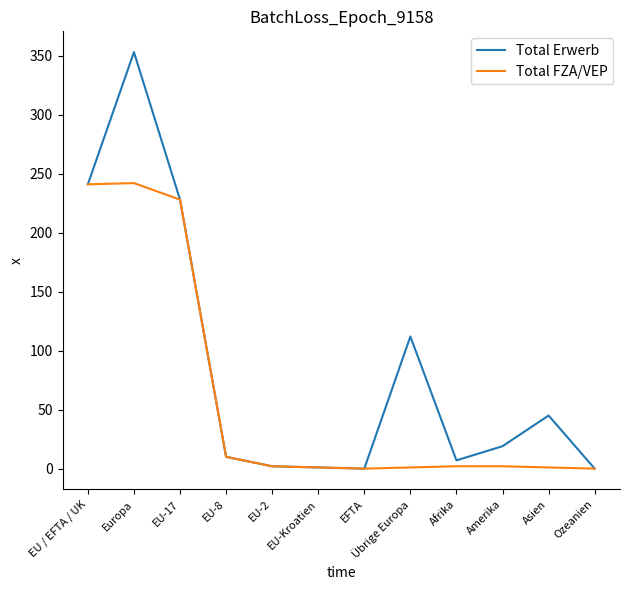

Is it true that Total FZA/VEP equals 1 at Asien?

True